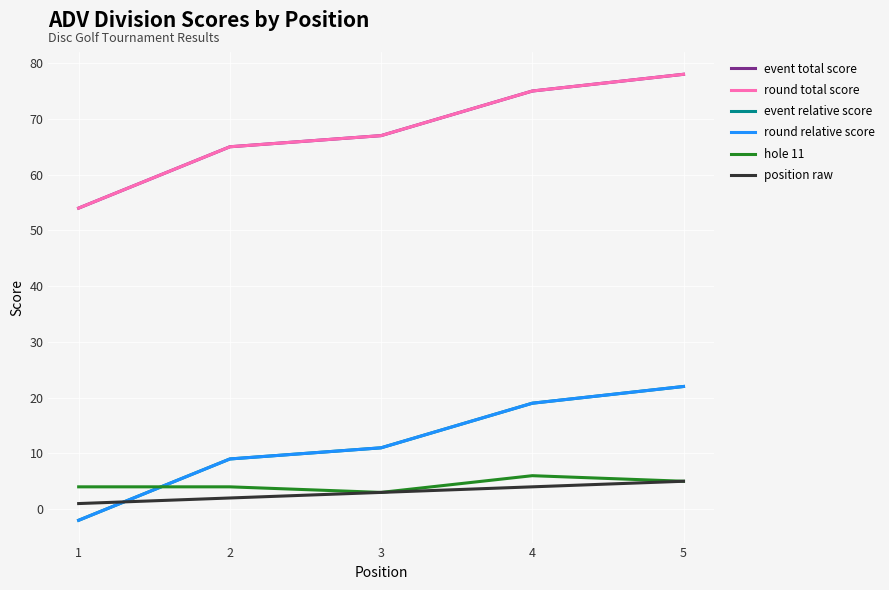

Does the chart display data point markers on the line(s)?

No